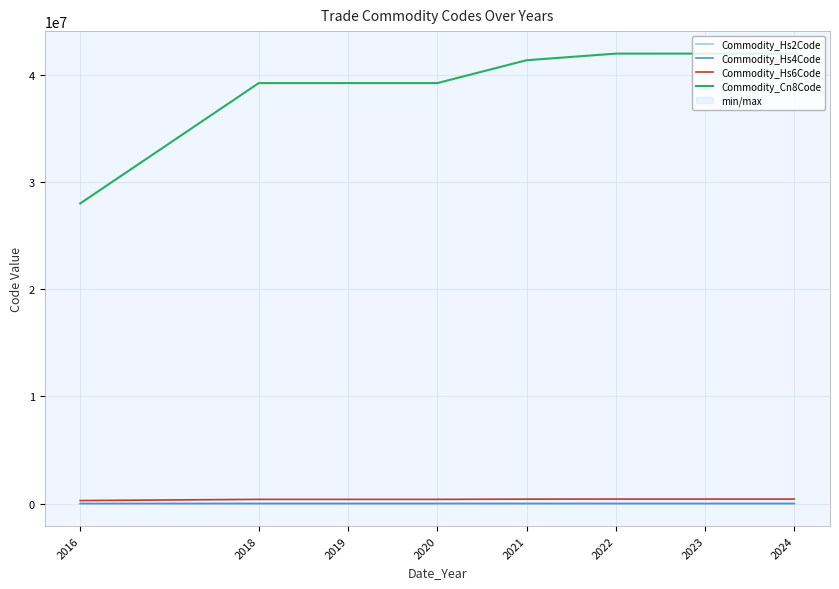

Rank the categories by Commodity_Hs4Code value from highest to lowest.

2022, 2023, 2024, 2021, 2018, 2019, 2020, 2016